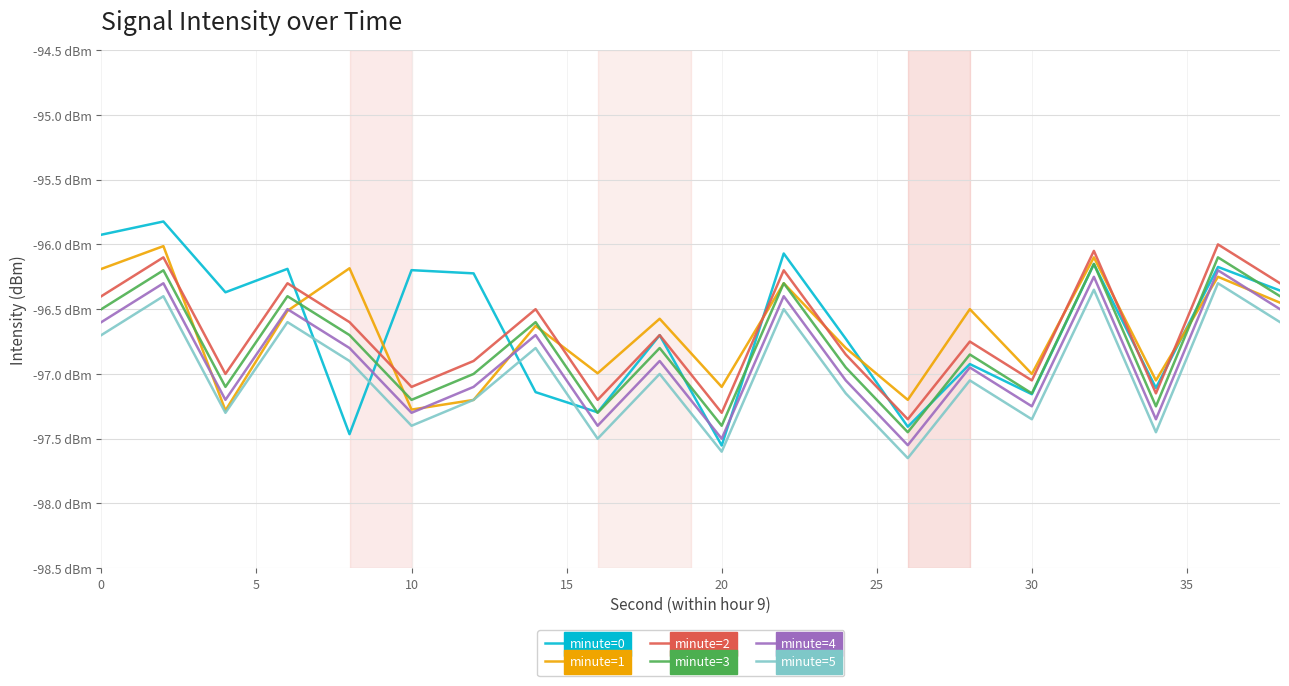

Is this an area chart (filled region under the line)?

No